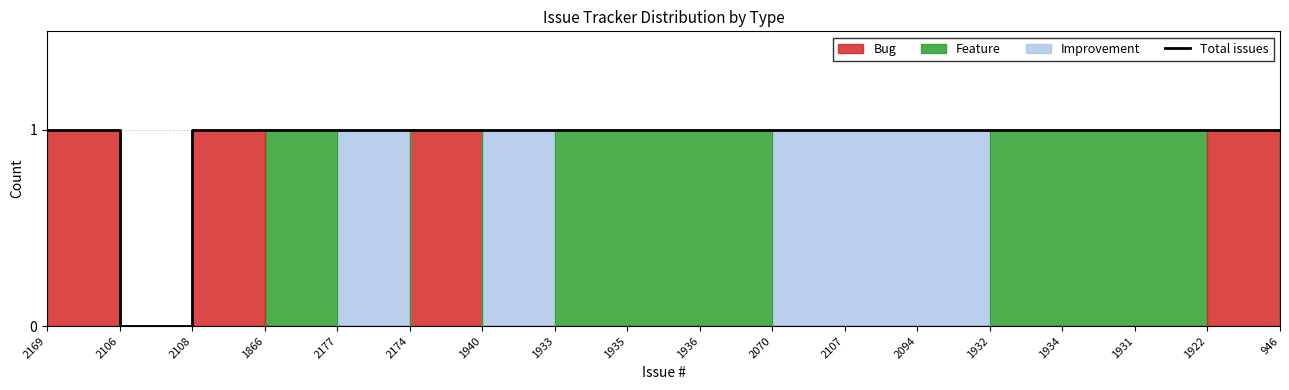

List the labels in order of value, smallest first.

2106, 2169, 2108, 1866, 2177, 2174, 1940, 1933, 1935, 1936, 2070, 2107, 2094, 1932, 1934, 1931, 1922, 946